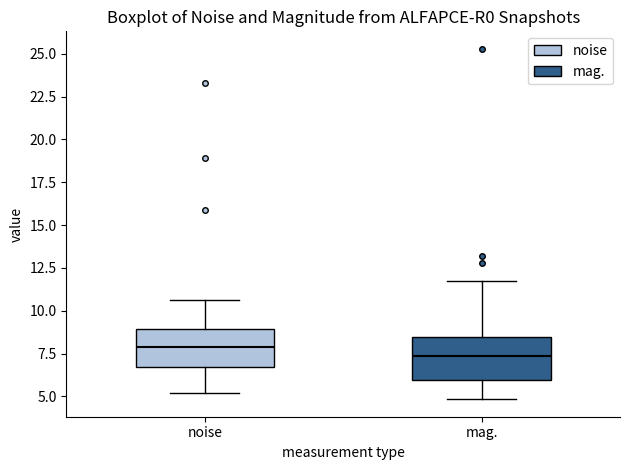

Reading left to right, transcribe this box plot: for each box, give where its median line is, the range the box spans, and where its two whiskers end, as read against the y-axis. The values are not printed on the chart, so give them approximately, as read against the axis.

noise: median 8.0, box 6.5 to 9.0, whiskers 5.0 to 10.5
mag.: median 7.5, box 6.0 to 8.5, whiskers 5.0 to 11.5